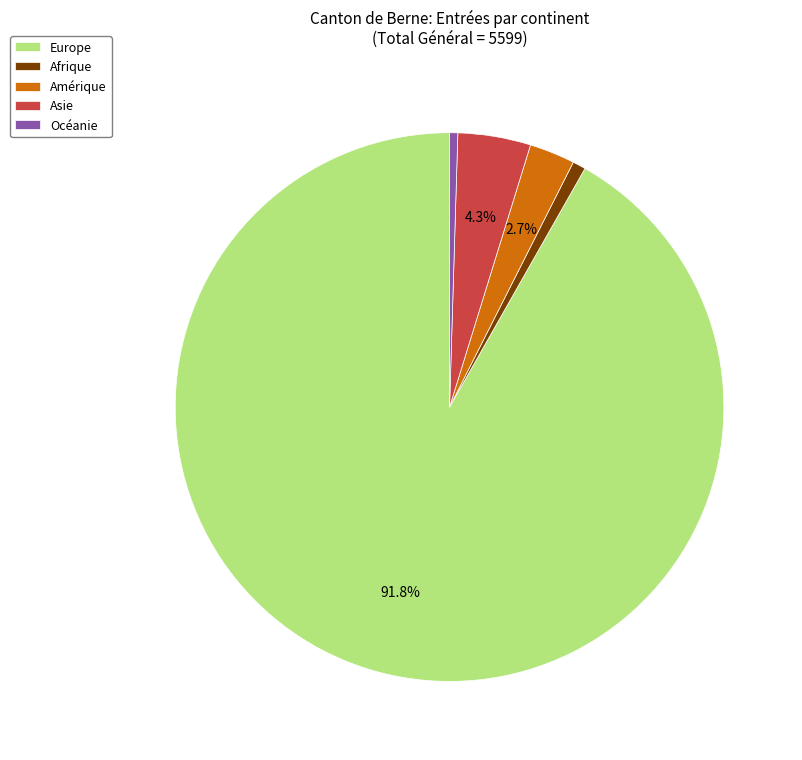

What percentage is the Asie slice, to the nearest percent?

4%